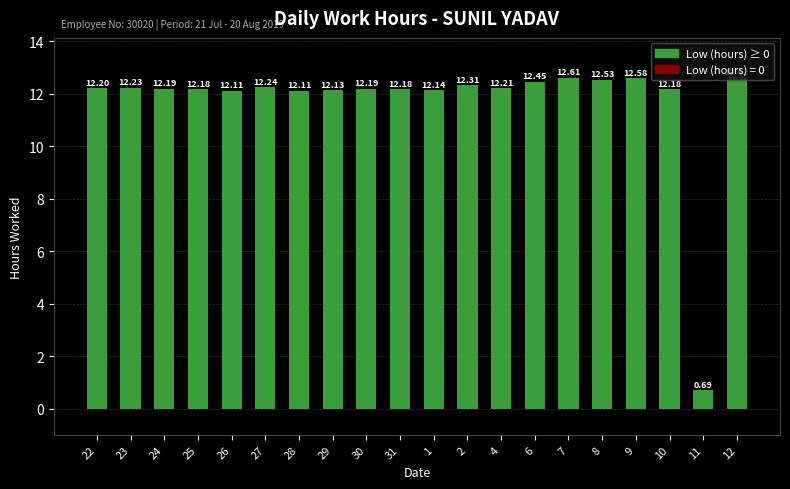

What is the sum of all values?

234.1